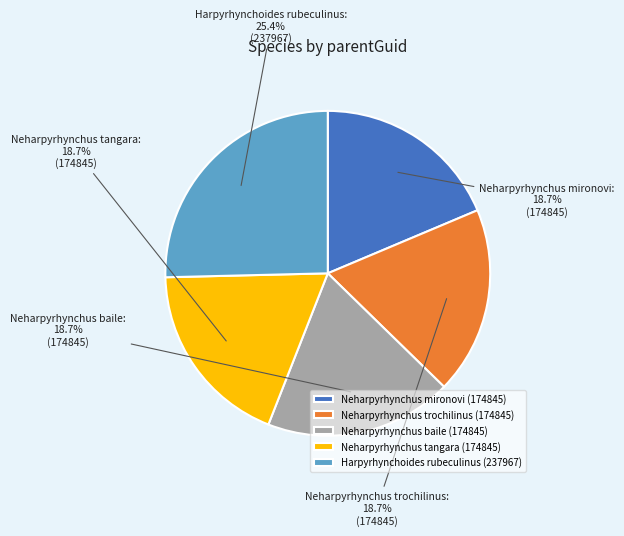

True or false: Harpyrhynchoides rubeculinus accounts for 17% of the total.

False